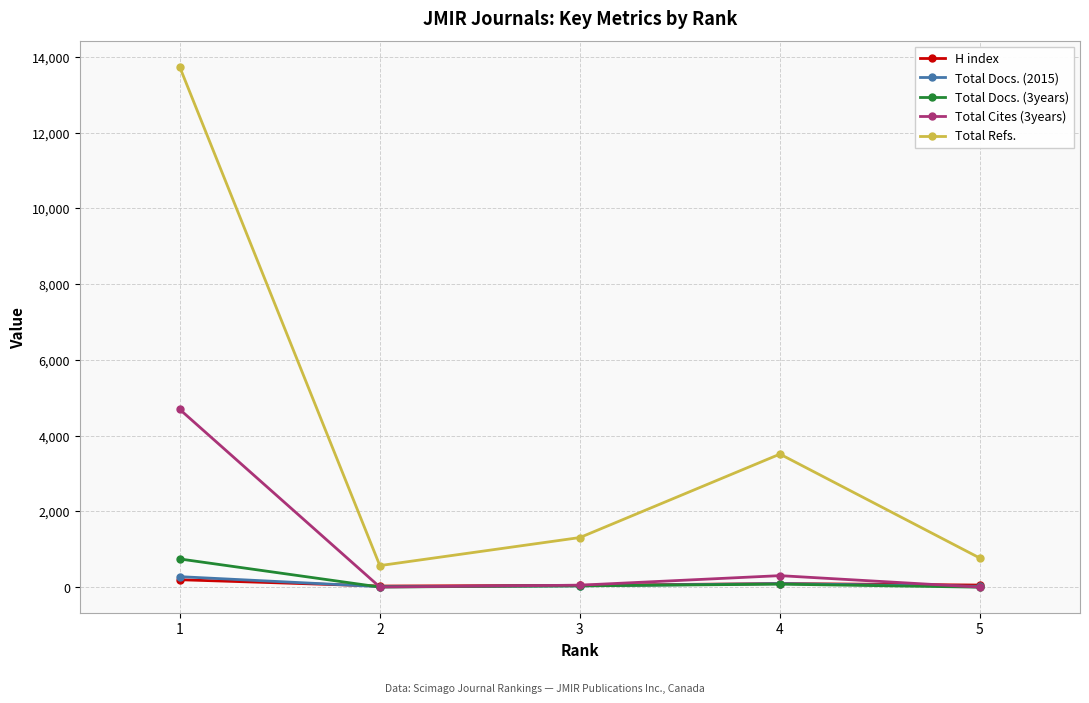

Where do Total Cites (3years) and Total Docs. (2015) first cross each other?

1 and 2